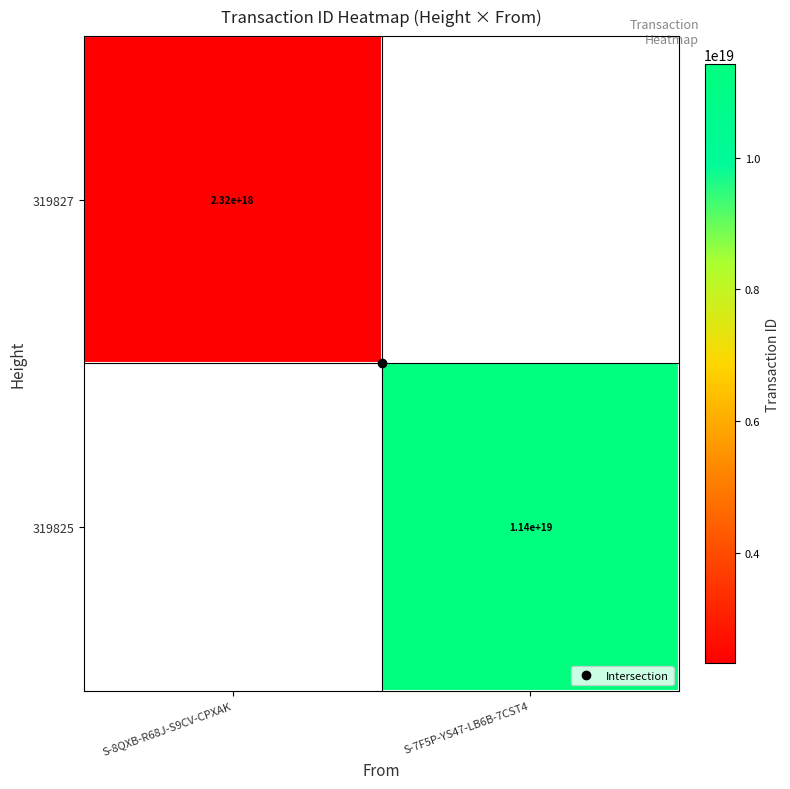

What is the difference between the highest and lowest values at S-8QXB-R68J-S9CV-CPXAK?

2324986399586829312